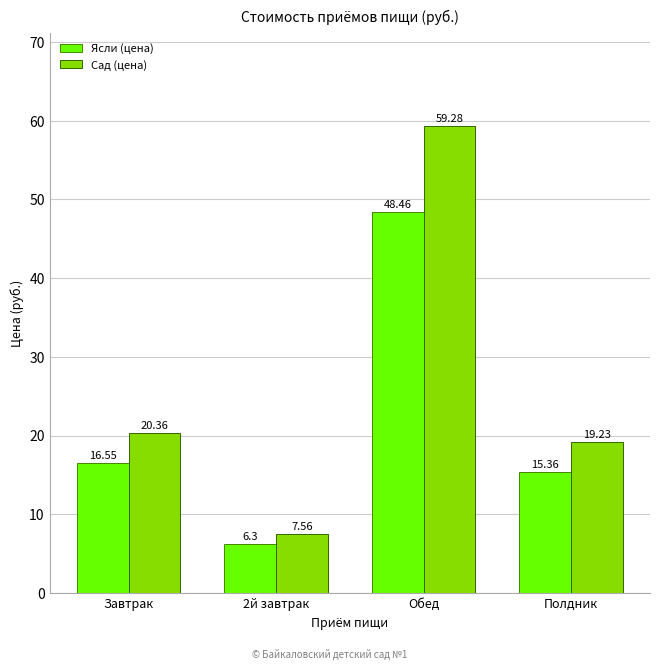

What is the sum of the Ясли (цена) values at 2й завтрак and Обед?

54.8